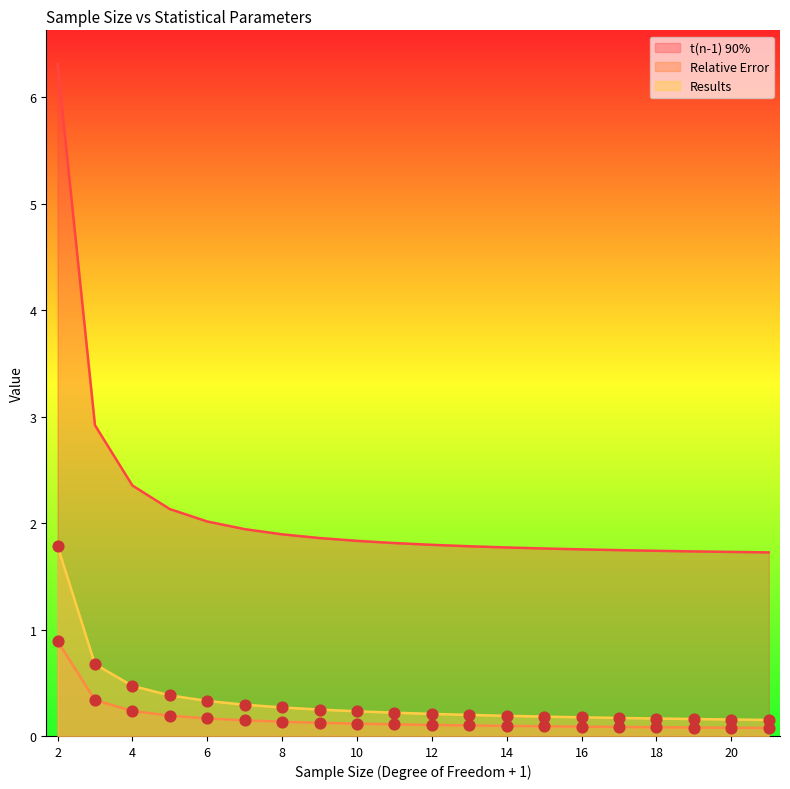

At how many categories does at least one series exceed 5?

1